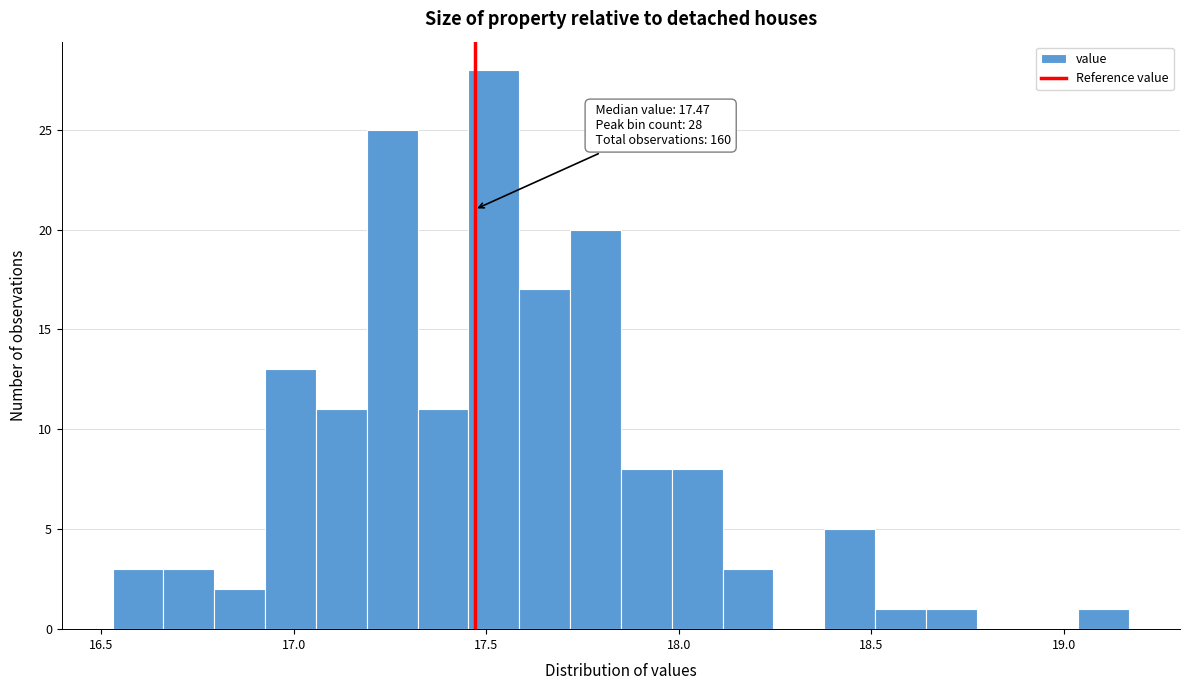

Read against the x-axis, roughly where is the centre of the tallest bar?

17.50